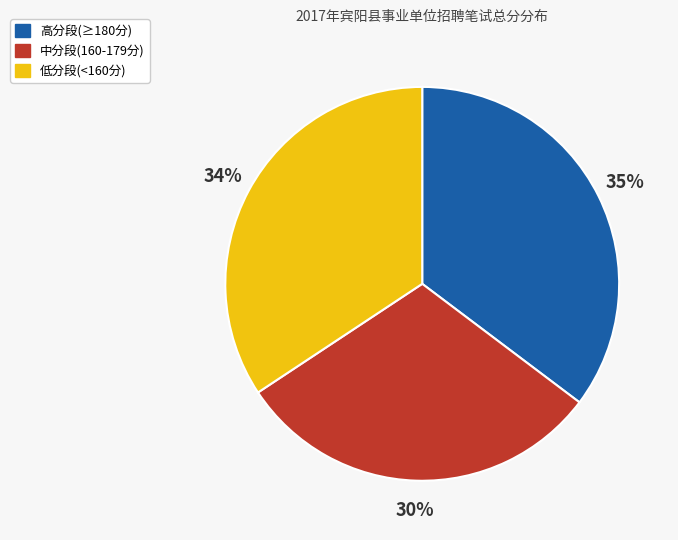

To the nearest percent, what is the average slice percentage?

33%